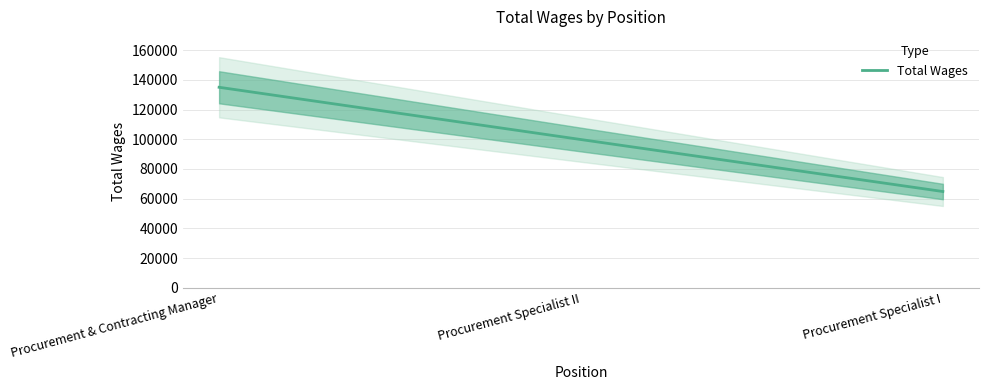

What position from the left is Procurement Specialist I?

3